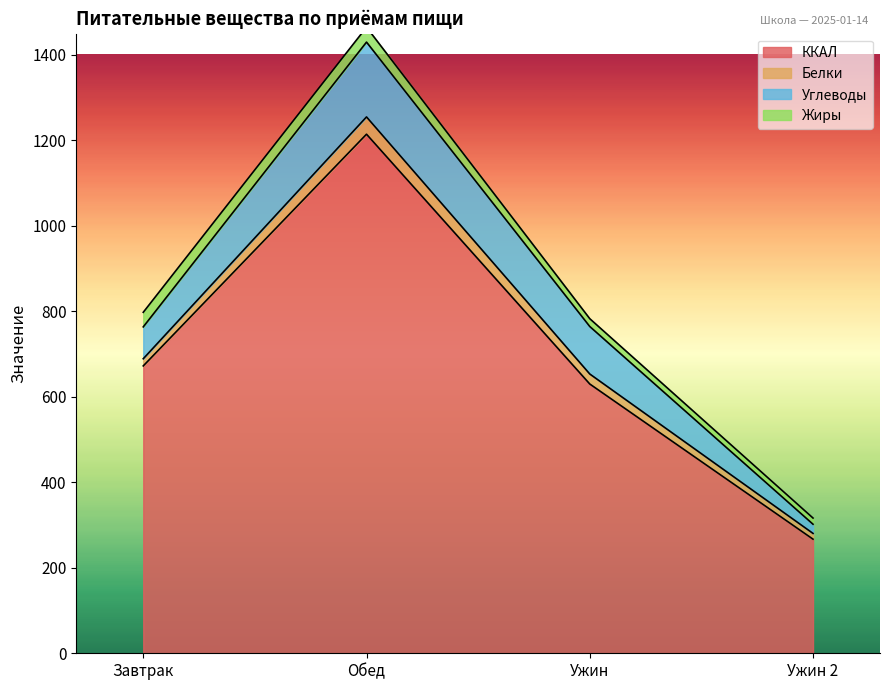

True or false: Углеводы has a value of 60.2 at Ужин.

False